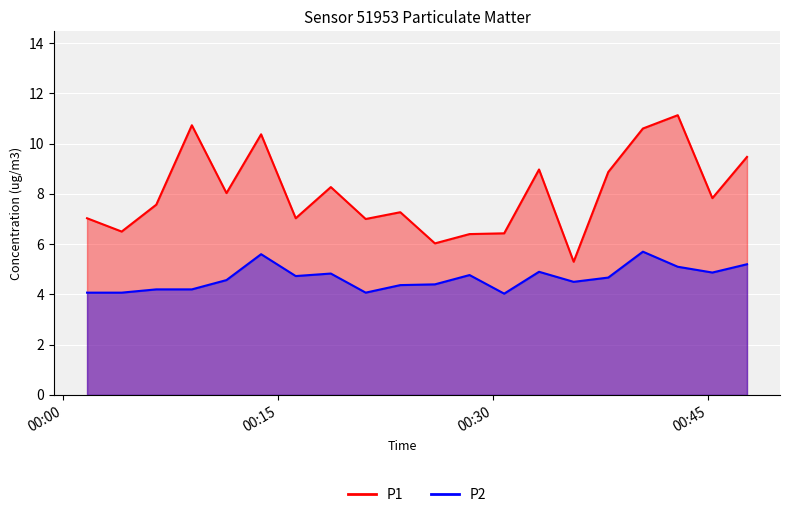

Where is P2 nearest to the value 4?

2023-05-01T00:30:46